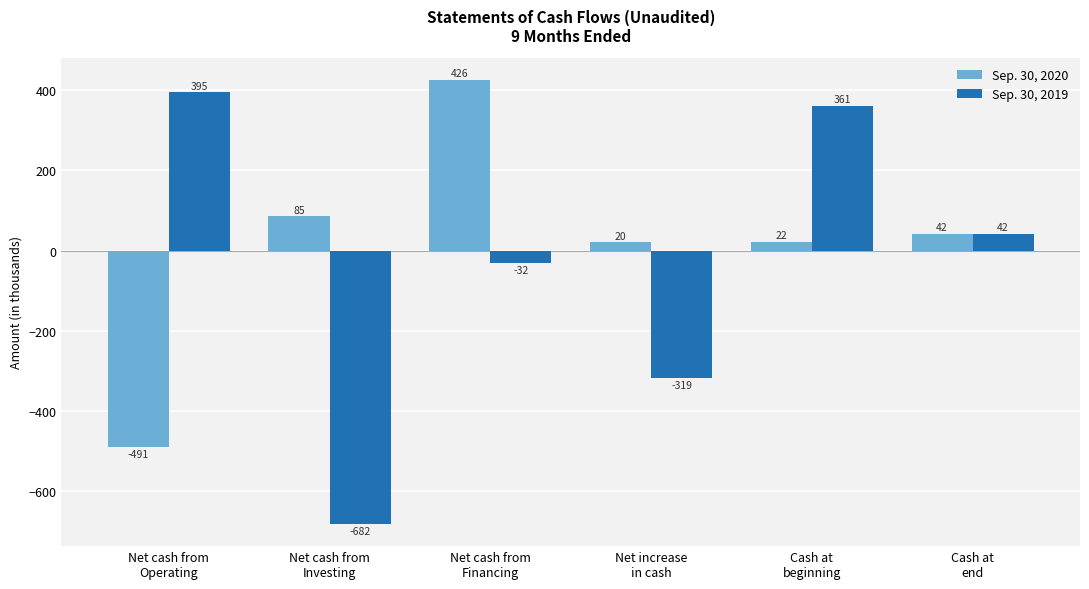

Count the number of categories in the chart.

6